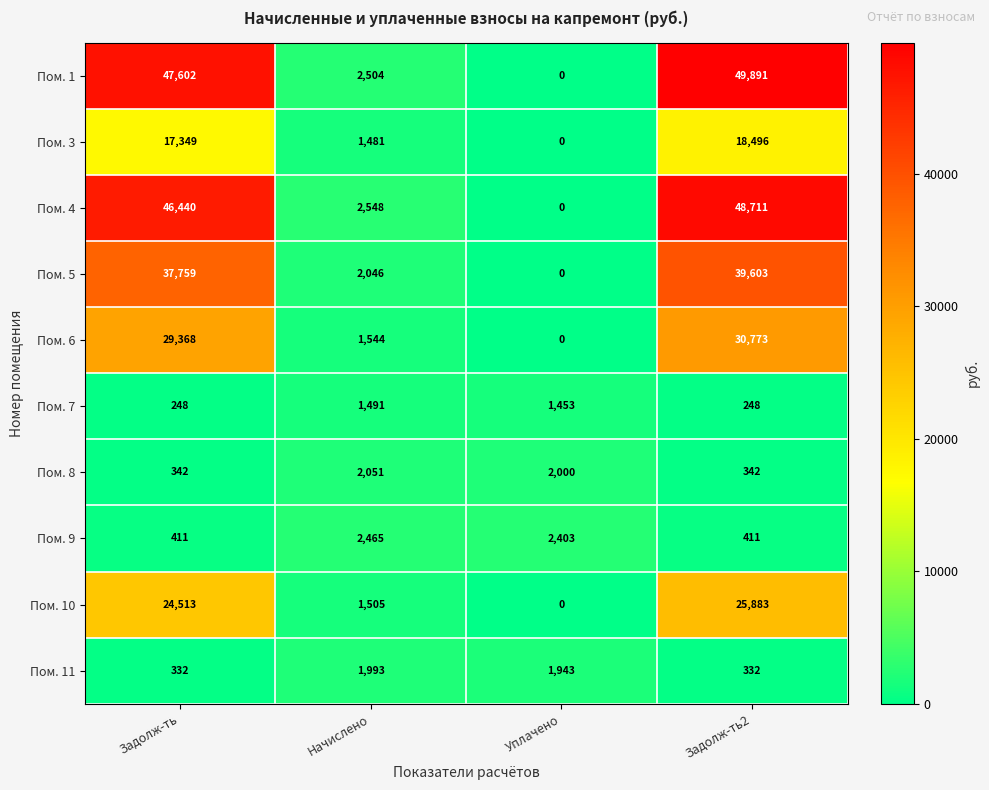

What is the average value of the Пом. 4 series?

24425